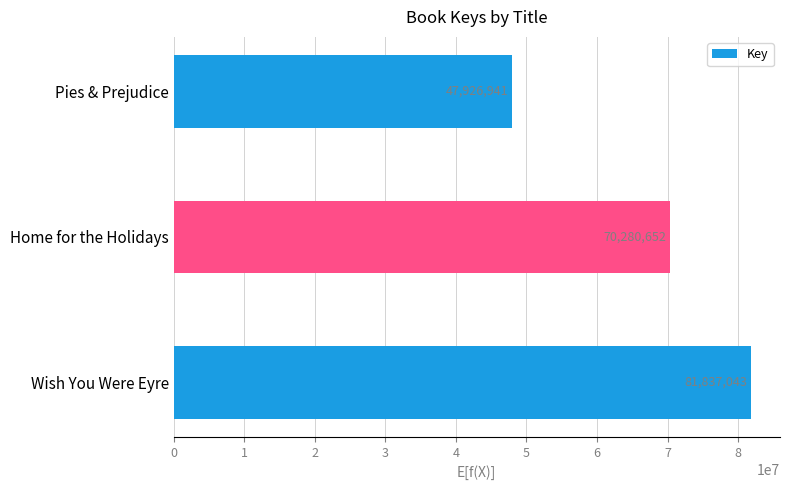

What is the minimum value shown in the chart?

47926941